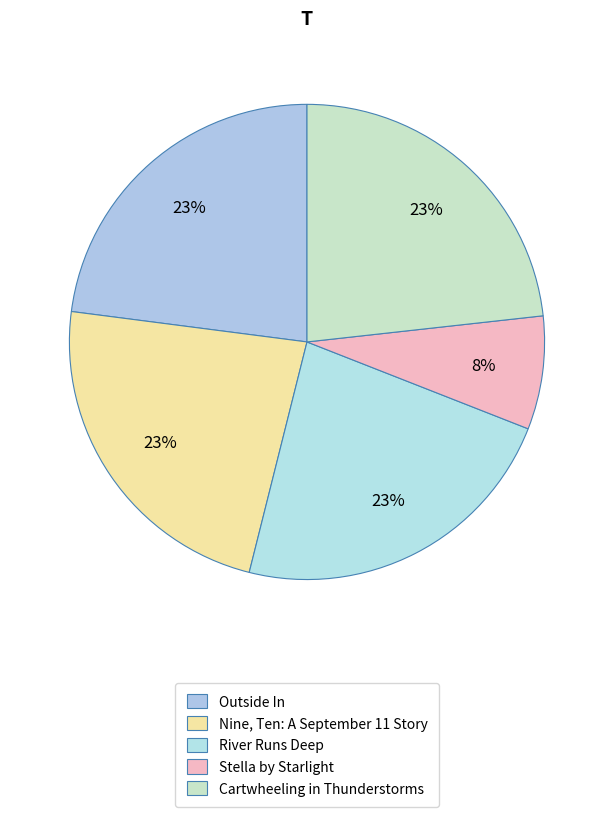

Is there a majority slice in this chart?

No